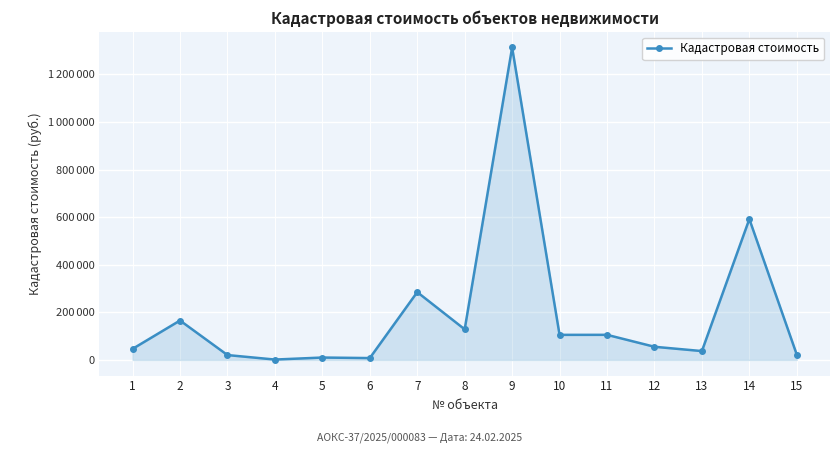

Which category has the highest value across all series?

9